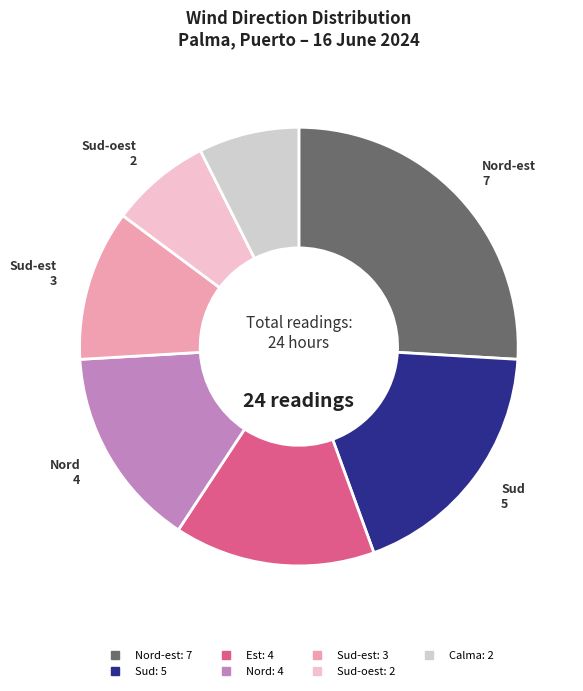

Is there a majority slice in this chart?

No